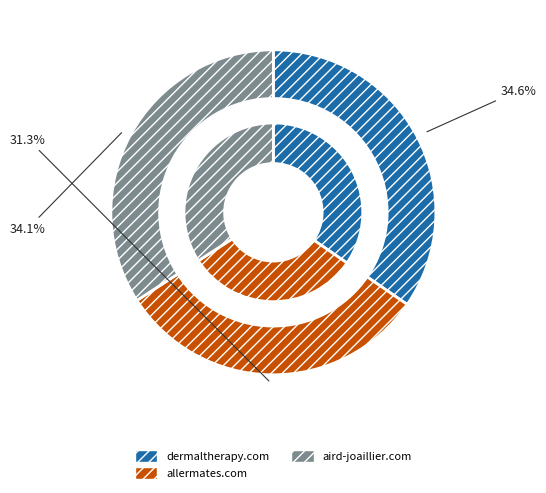

How many slices are in this pie chart?

3